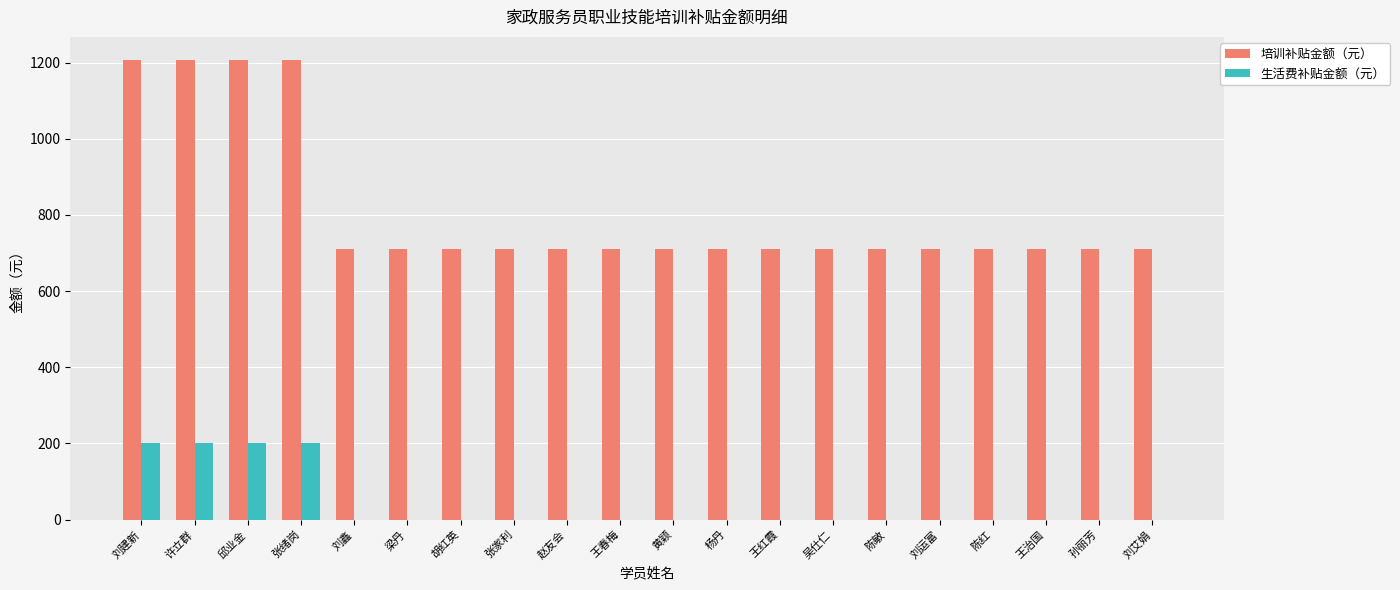

How many groups of bars are there?

20